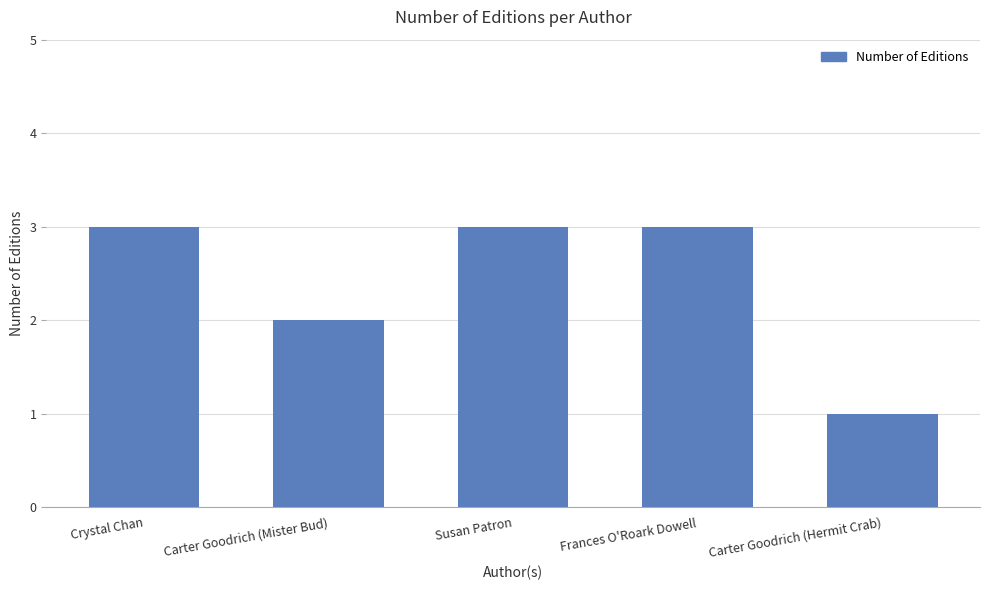

Which label corresponds to the smallest value in the chart?

Carter Goodrich (Hermit Crab)